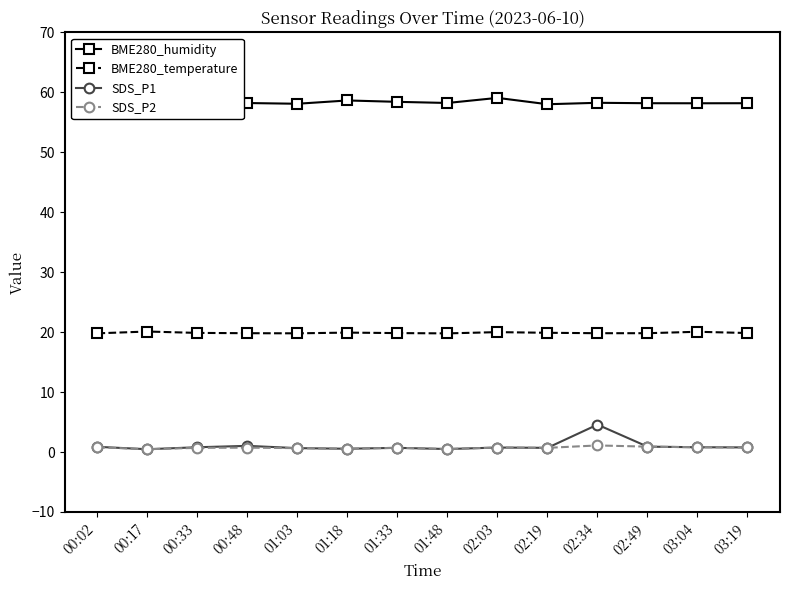

Read the BME280_temperature value at 00:33.

19.9